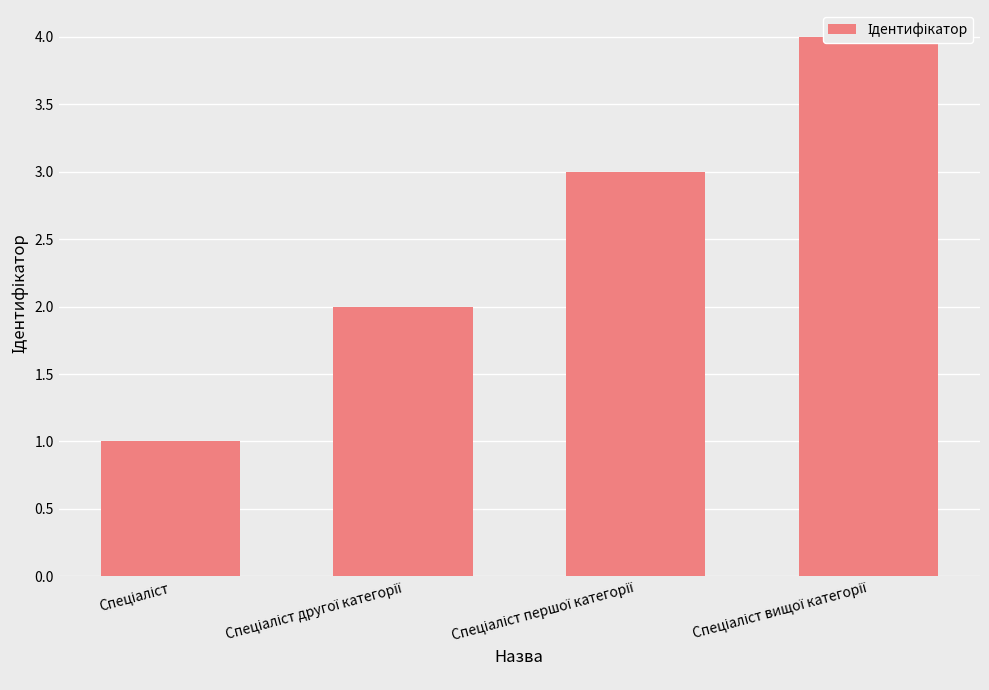

Reading left to right, what are all the values shown in this chart?

Спеціаліст=1	Спеціаліст другої категорії=2	Спеціаліст першої категорії=3	Спеціаліст вищої категорії=4